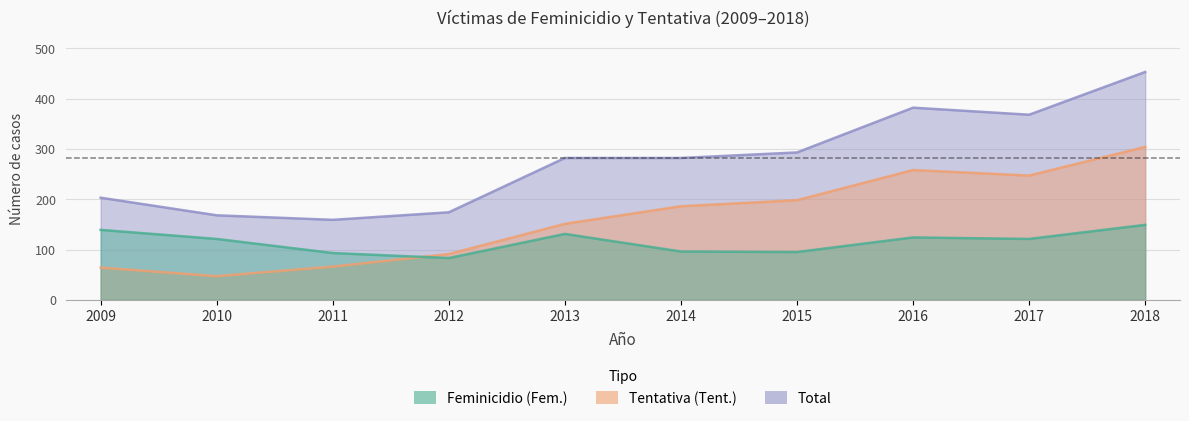

Rank the series by their maximum value, from highest to lowest.

Total, Tentativa (Tent.), Feminicidio (Fem.)